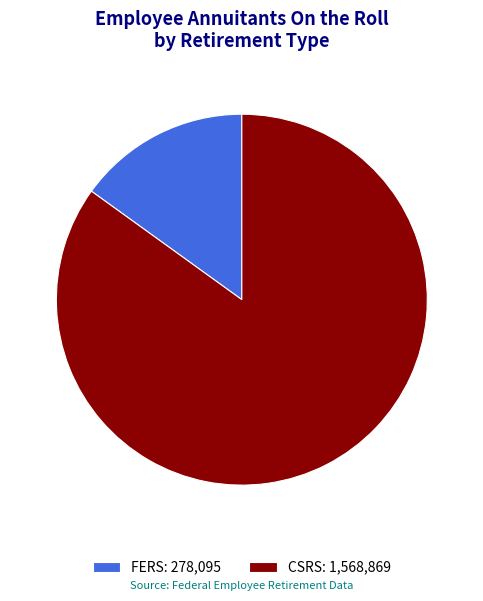

What percentage is the FERS slice, to the nearest percent?

15%